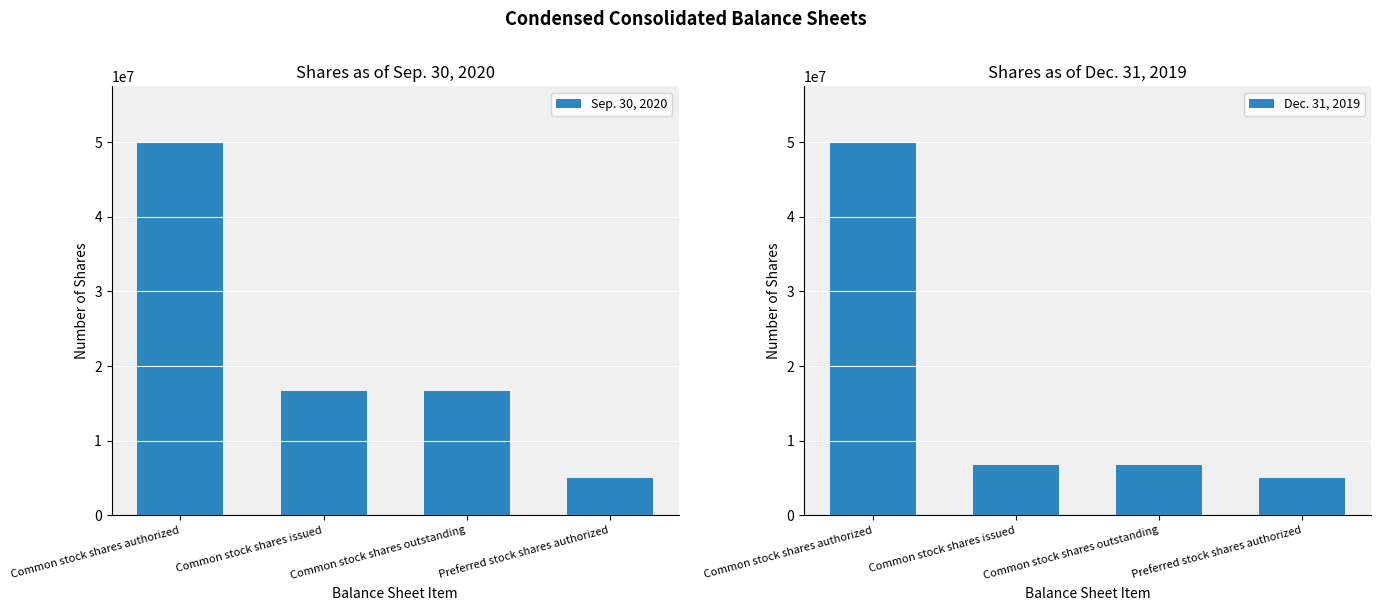

At how many categories does at least one series exceed 18951448?

1